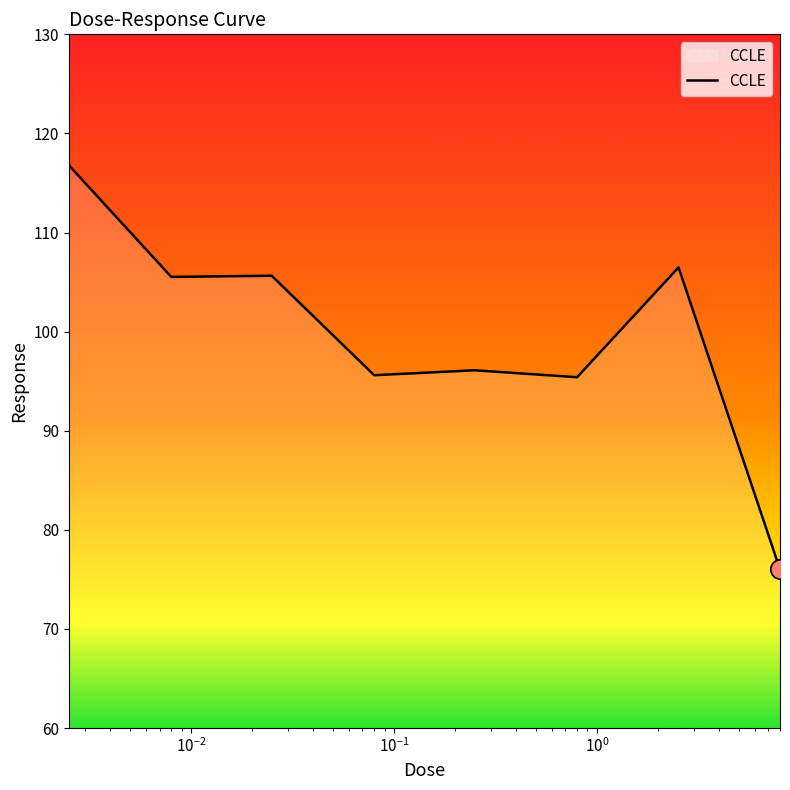

True or false: there are more than 0 points higher than both neighbors.

True